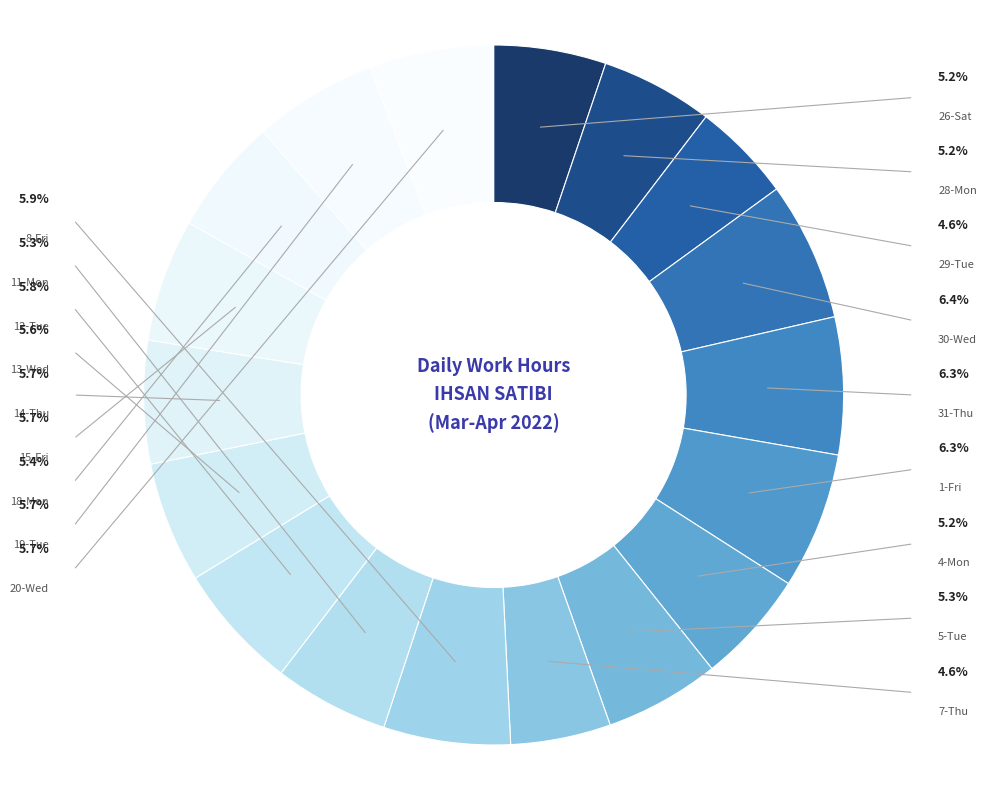

Rank the categories by value from lowest to highest.

29-Tue, 7-Thu, 26-Sat, 28-Mon, 4-Mon, 11-Mon, 5-Tue, 18-Mon, 13-Wed, 15-Fri, 14-Thu, 19-Tue, 20-Wed, 12-Tue, 8-Fri, 1-Fri, 31-Thu, 30-Wed